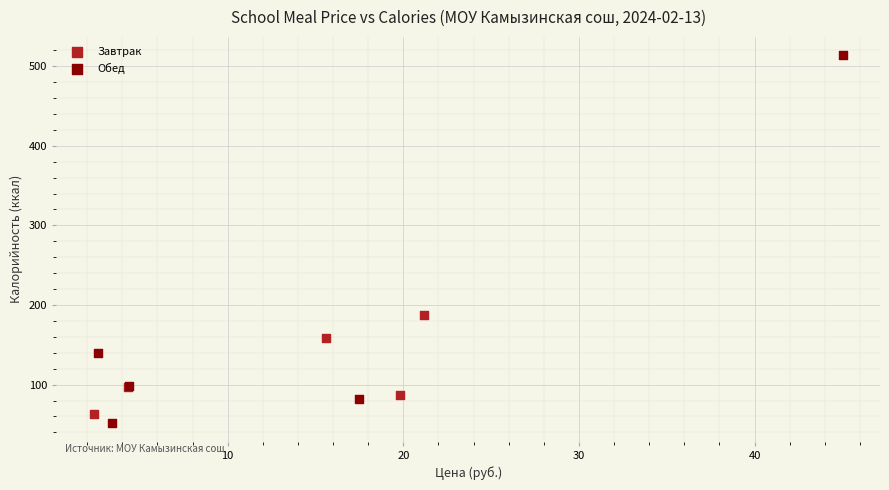

Which series reaches the maximum Y coordinate?

Обед